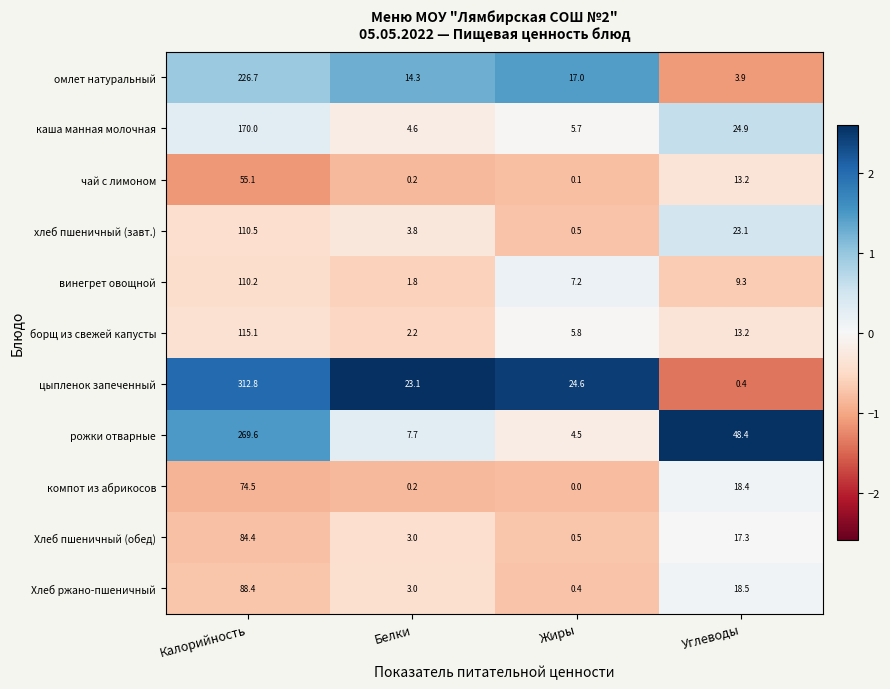

Which series has the widest spread of values?

цыпленок запеченный